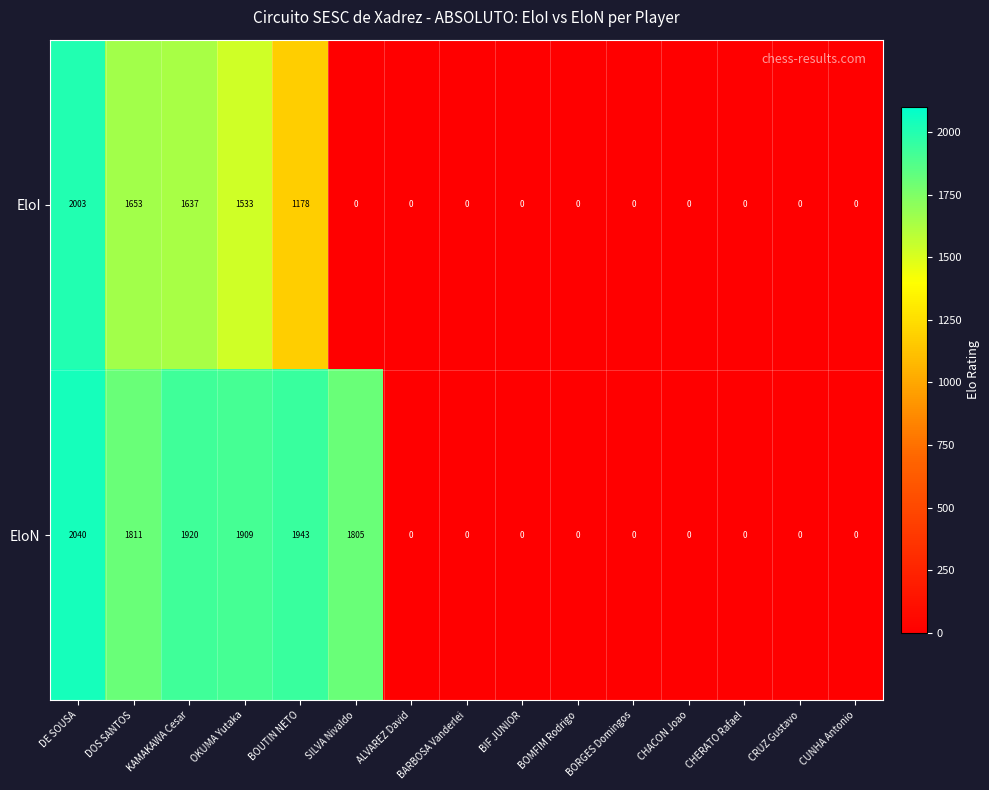

What is the highest value of the EloI series?

2003